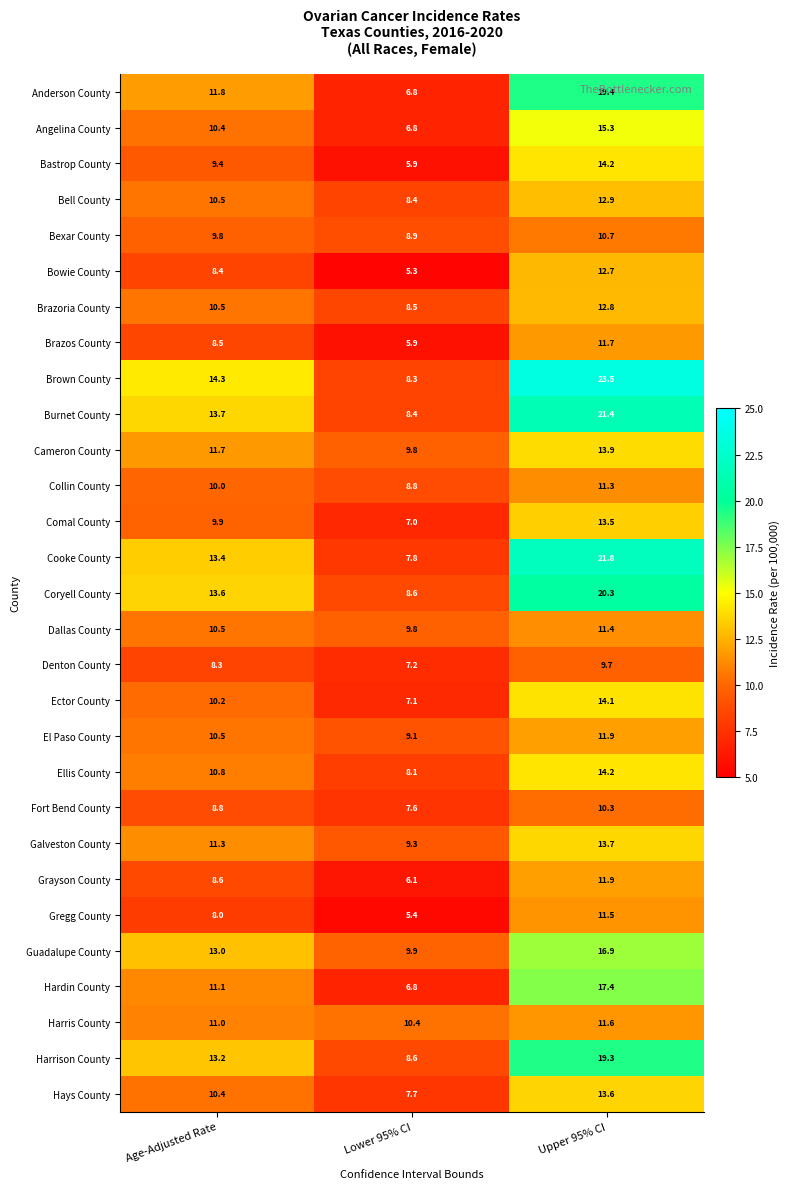

Rank the categories by Bowie County value from highest to lowest.

Upper 95% CI, Age-Adjusted Rate, Lower 95% CI